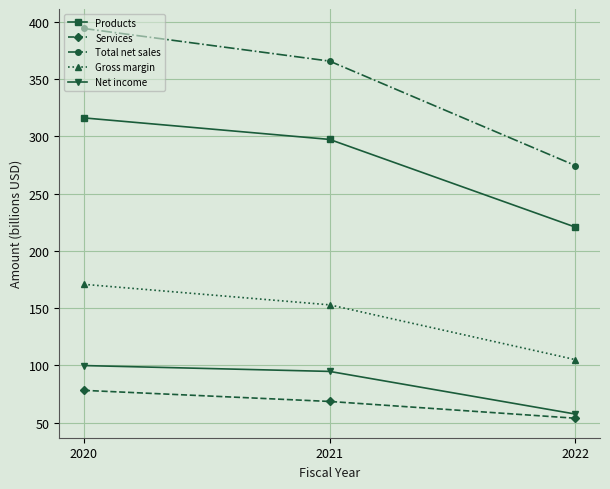

What is the value of the Products point at the 2nd from the left?

297.4